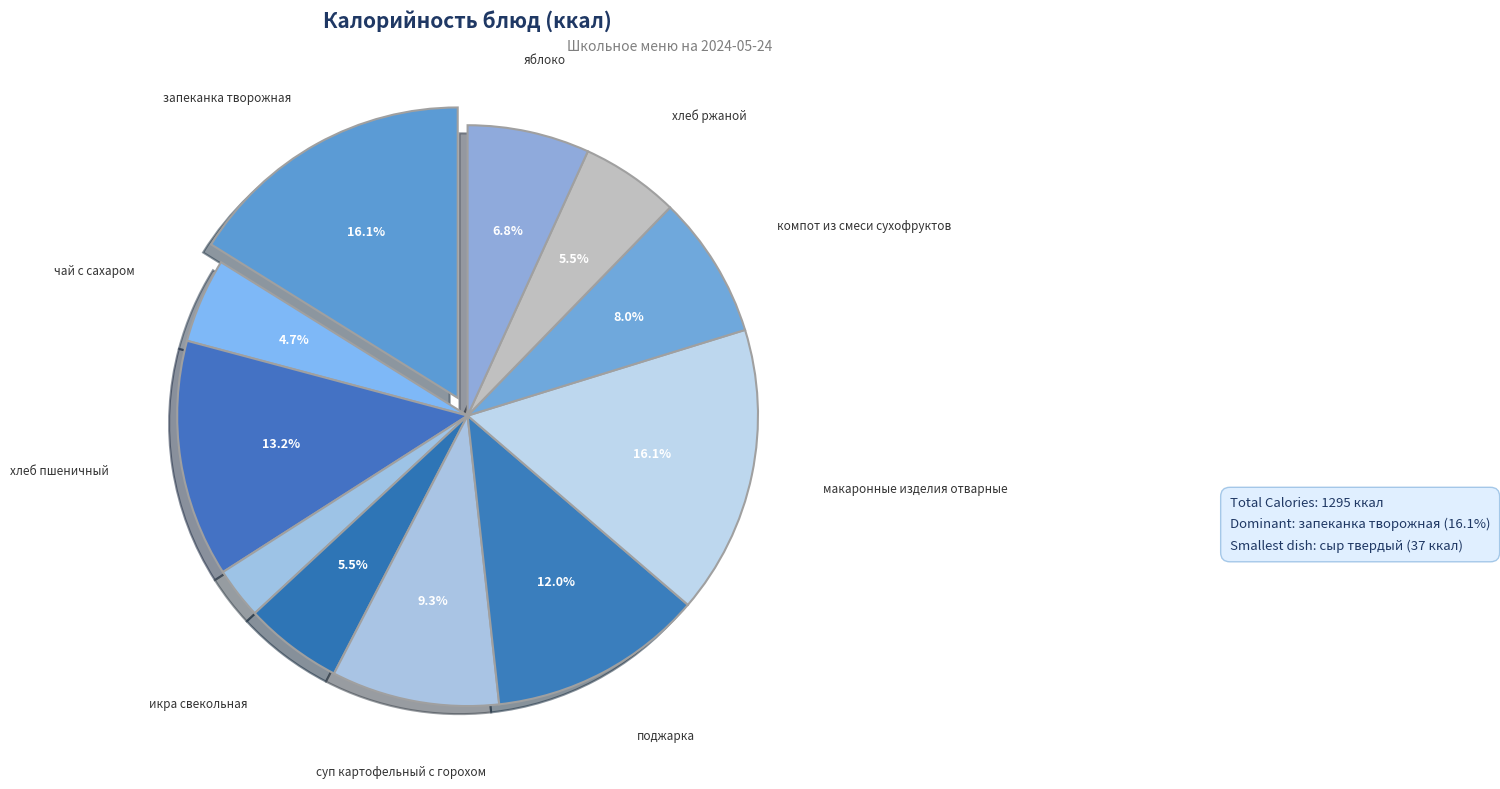

Count the number of slices in the pie.

11